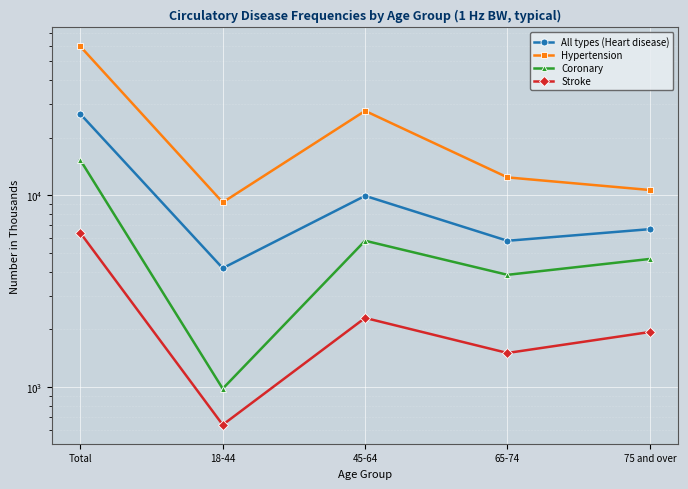

Reading right to left, list all the values displayed in this chart.

All types (Heart disease): 75 and over=6661	65-74=5792	45-64=9939	18-44=4168	Total=26561
Hypertension: 75 and over=10661	65-74=12404	45-64=27578	18-44=9187	Total=59830
Coronary: 75 and over=4657	65-74=3848	45-64=5796	18-44=980	Total=15281
Stroke: 75 and over=1936	65-74=1505	45-64=2293	18-44=635	Total=6370